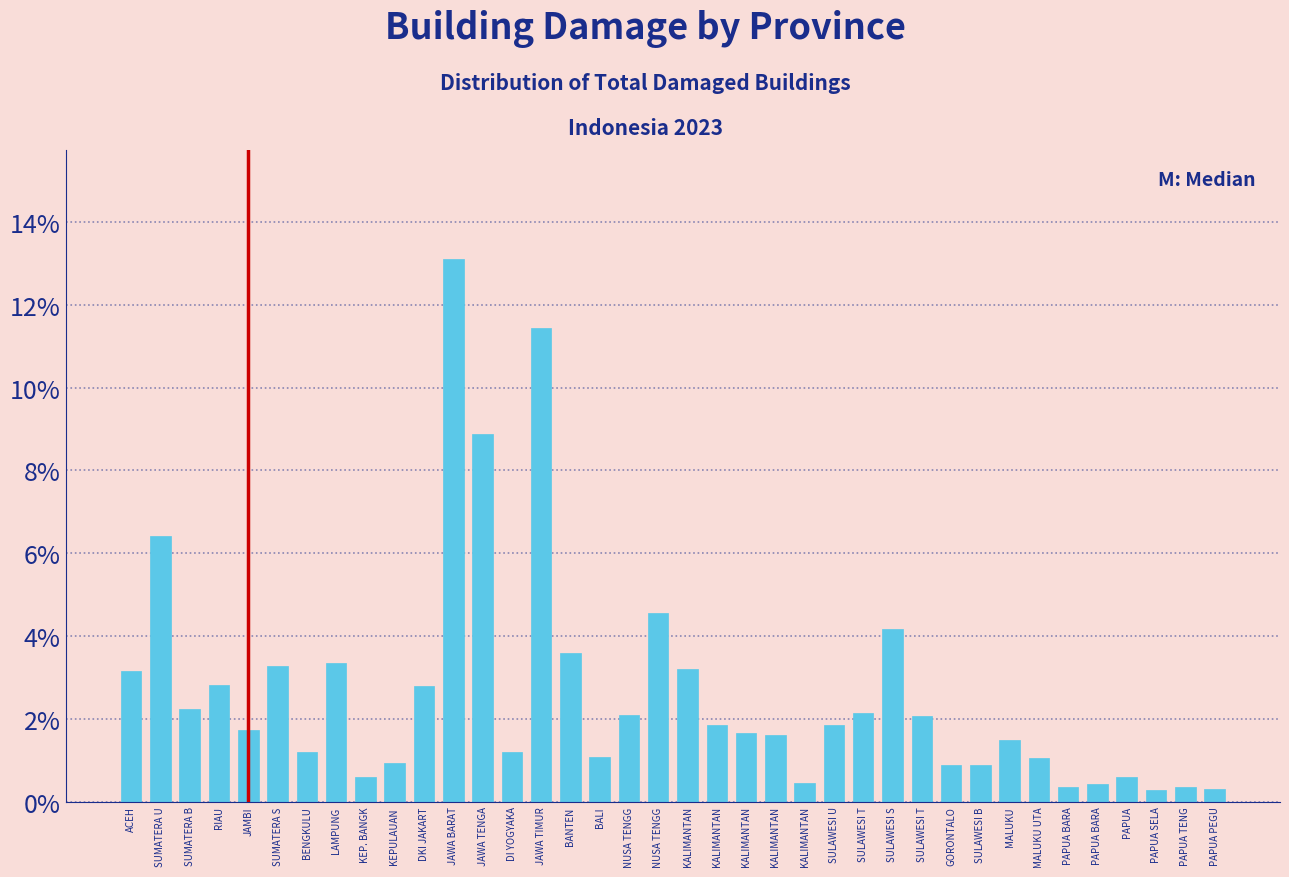

Count the number of data series in this chart.

1